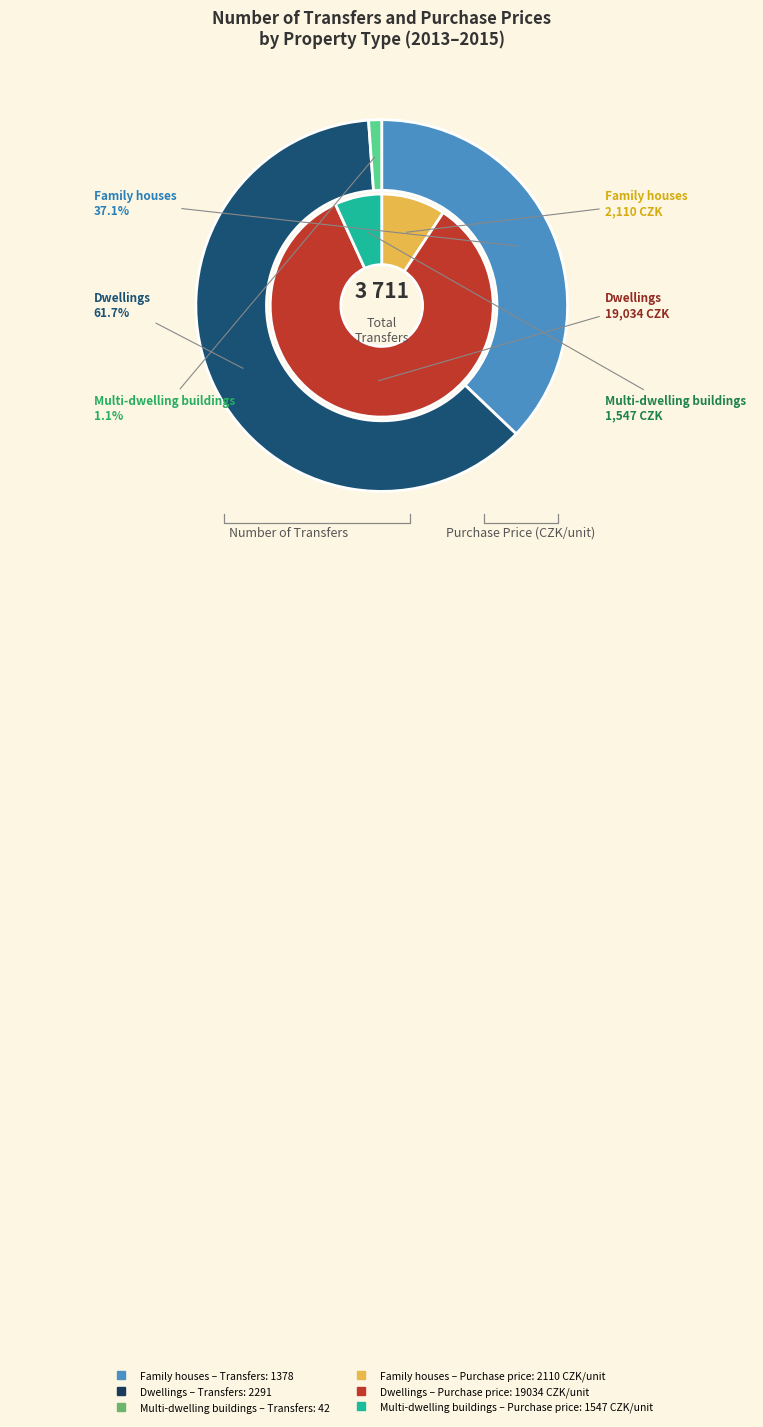

True or false: Multi-dwelling buildings accounts for 1% of the total.

True